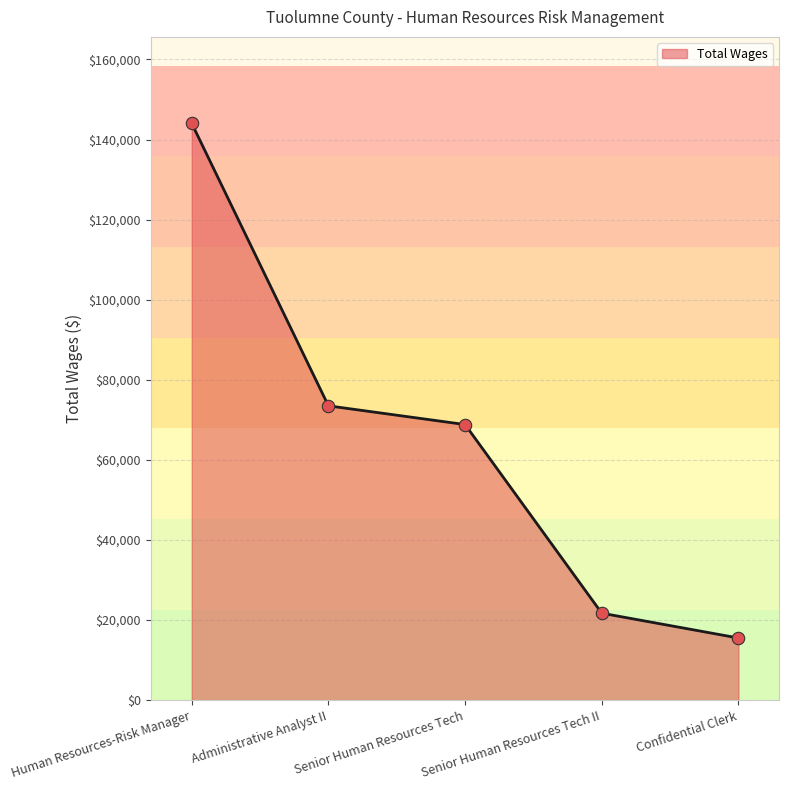

Between Administrative Analyst II and Confidential Clerk, which is larger?

Administrative Analyst II